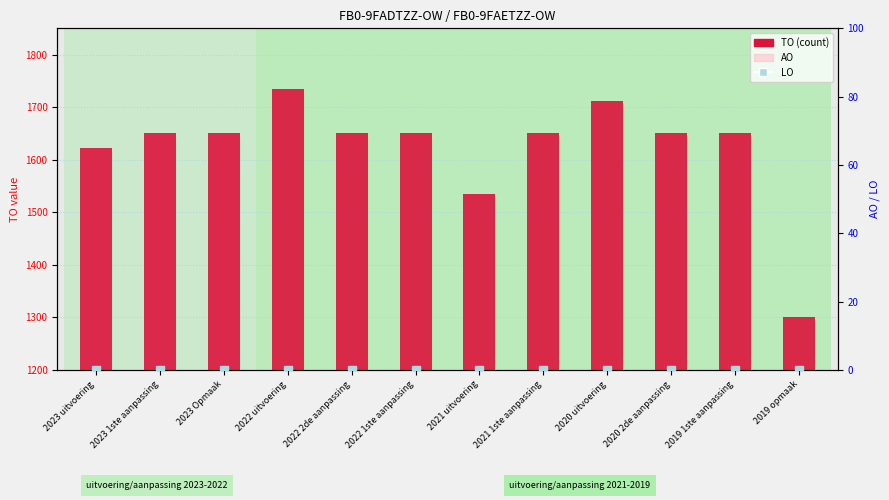

At how many categories does at least one series exceed 1465?

11